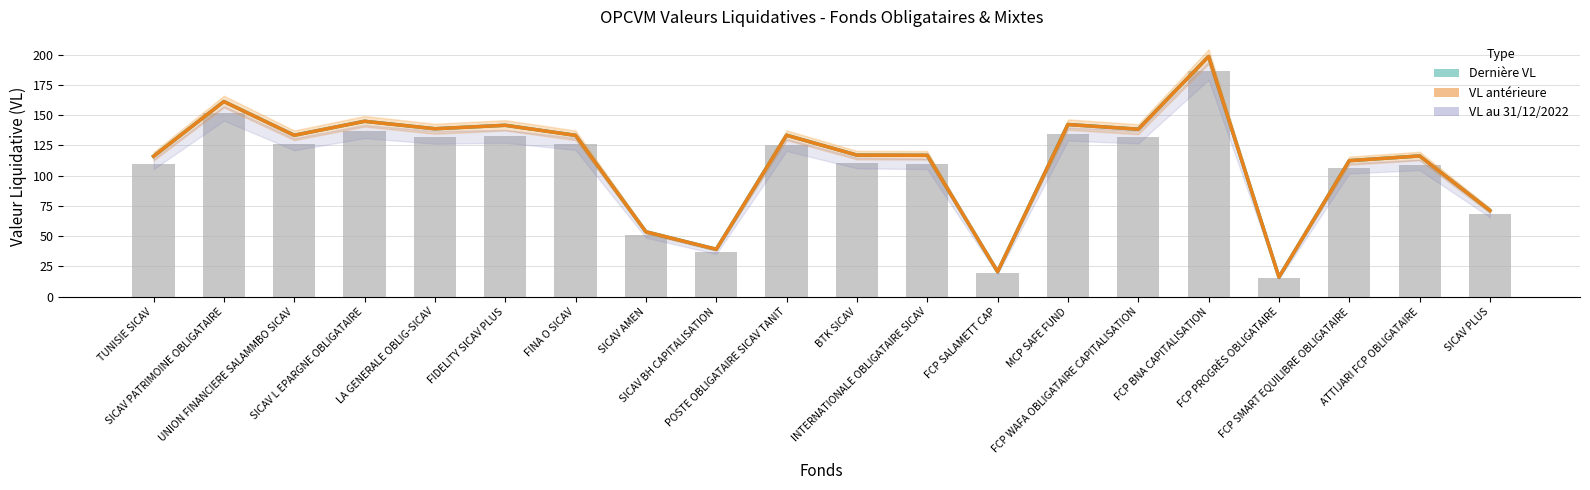

The value of VL au 31/12/2022 at SICAV L EPARGNE OBLIGATAIRE is 136.5. True or false?

True